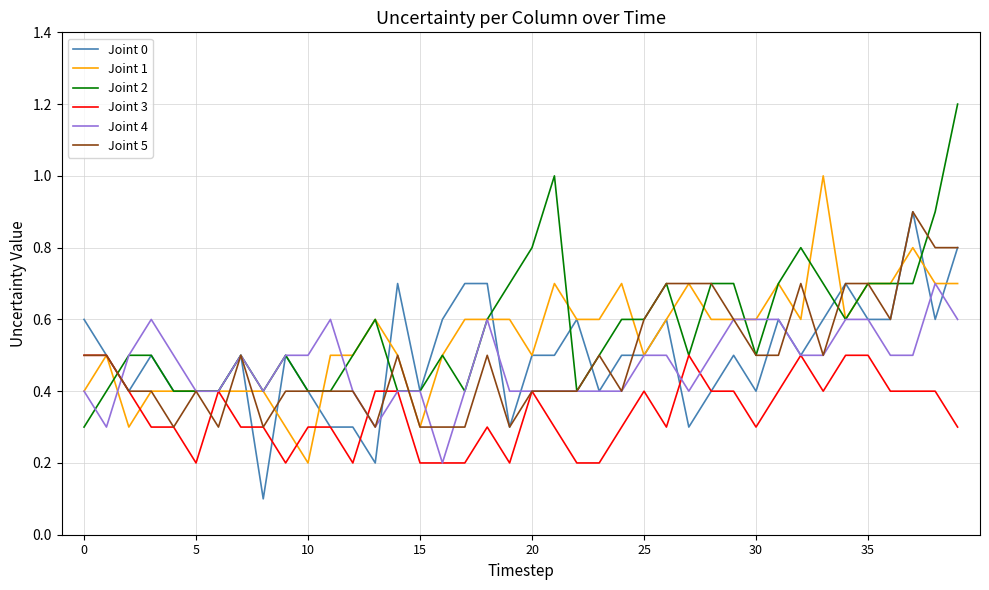

What is the maximum value shown in the chart?

1.2